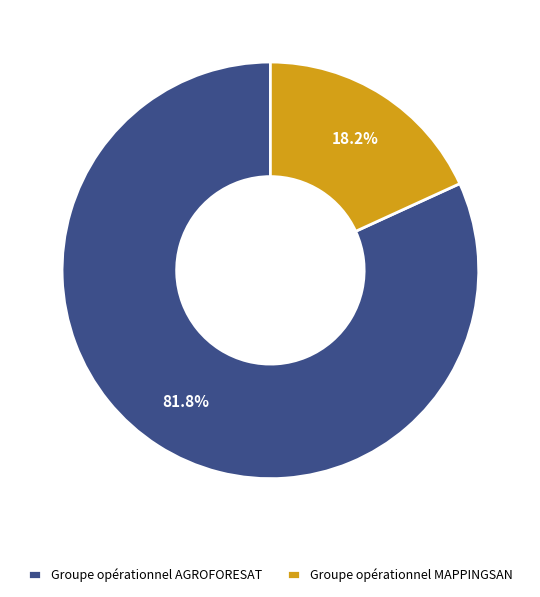

Which has a higher value, Groupe opérationnel AGROFORESAT or Groupe opérationnel MAPPINGSAN?

Groupe opérationnel AGROFORESAT